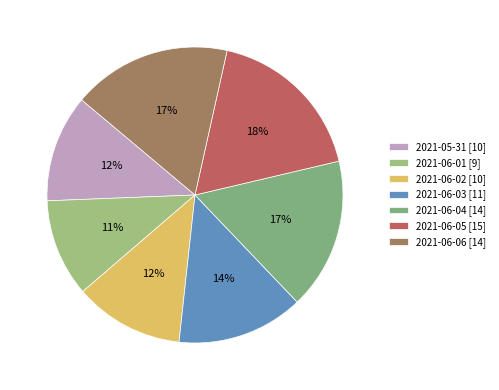

How many slices are in this pie chart?

7